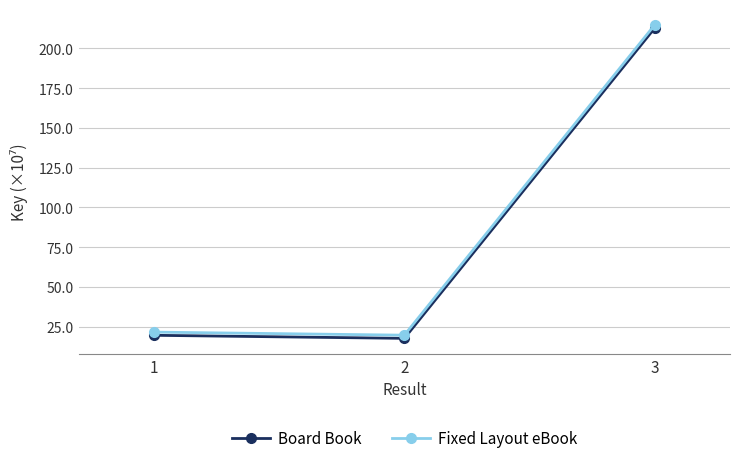

At which label does Board Book first exceed 19?

1